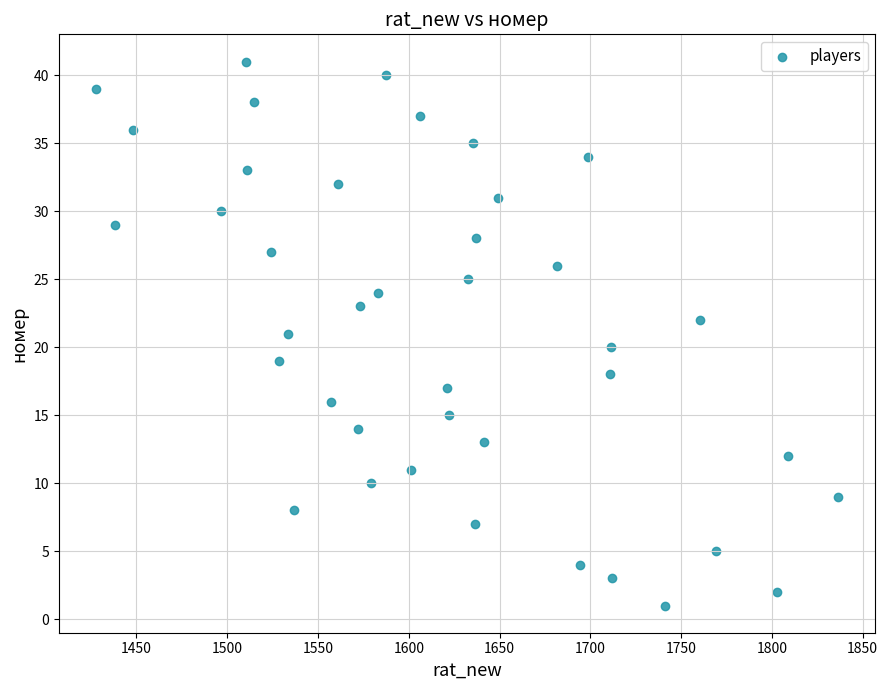

What is the range of Y values (max minus min)?

40